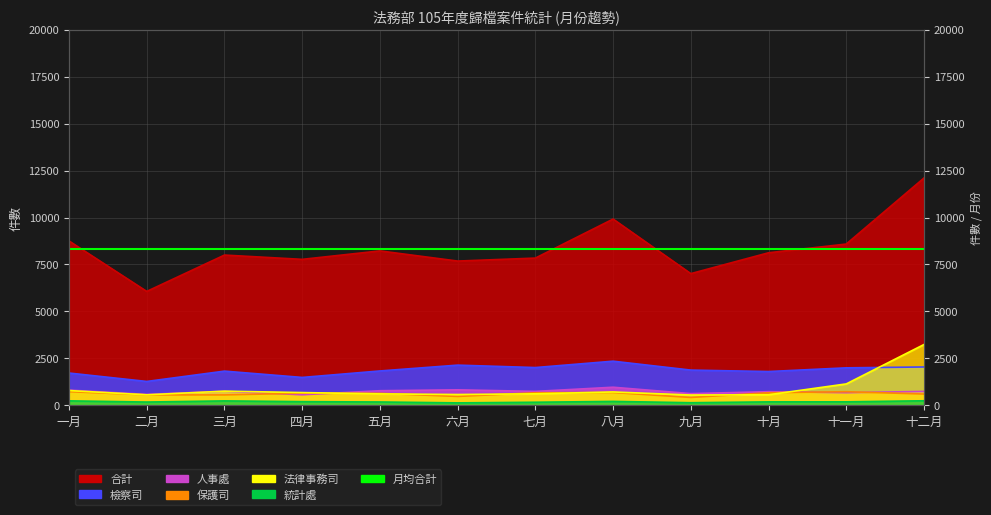

Count the number of categories in the chart.

12